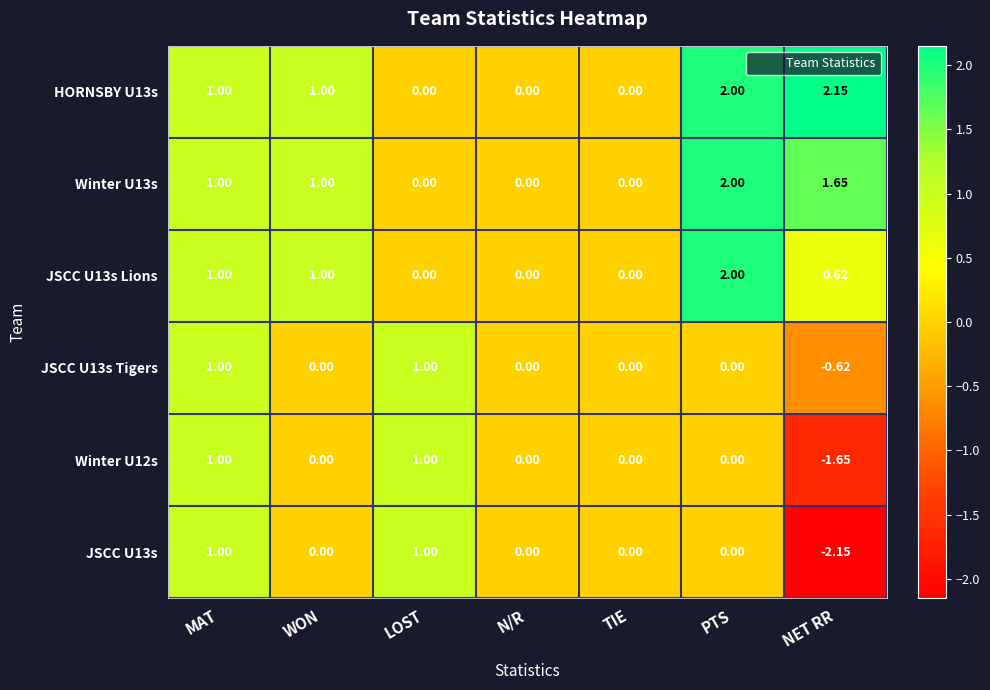

Is the value of JSCC U13s Tigers at NET RR greater than the value of JSCC U13s at NET RR?

Yes